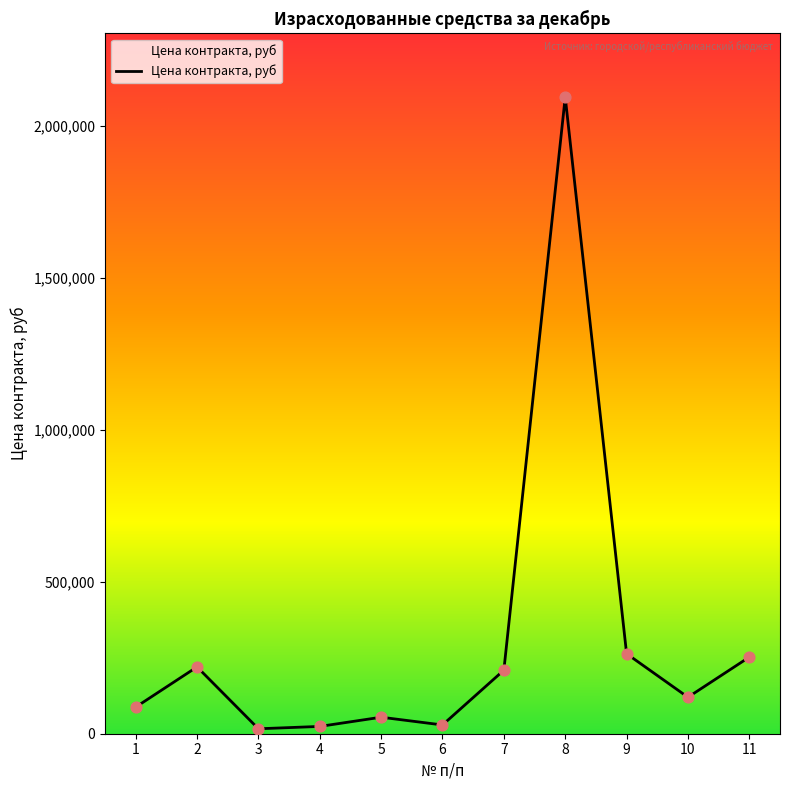

What is the ratio of the value at 2 to the value at 9?

0.8